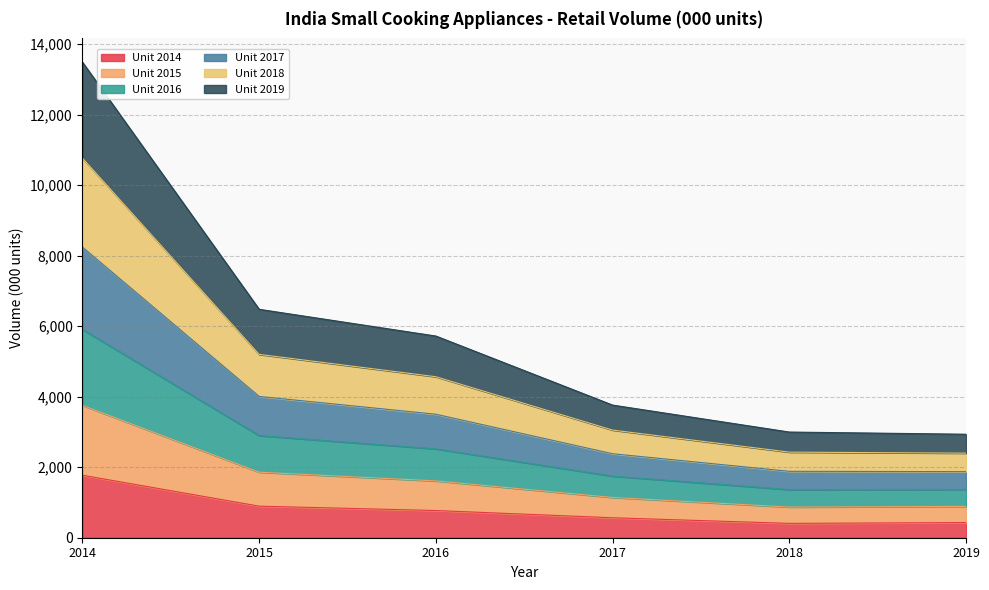

True or false: Unit 2018 and Unit 2014 intersect in this chart.

False